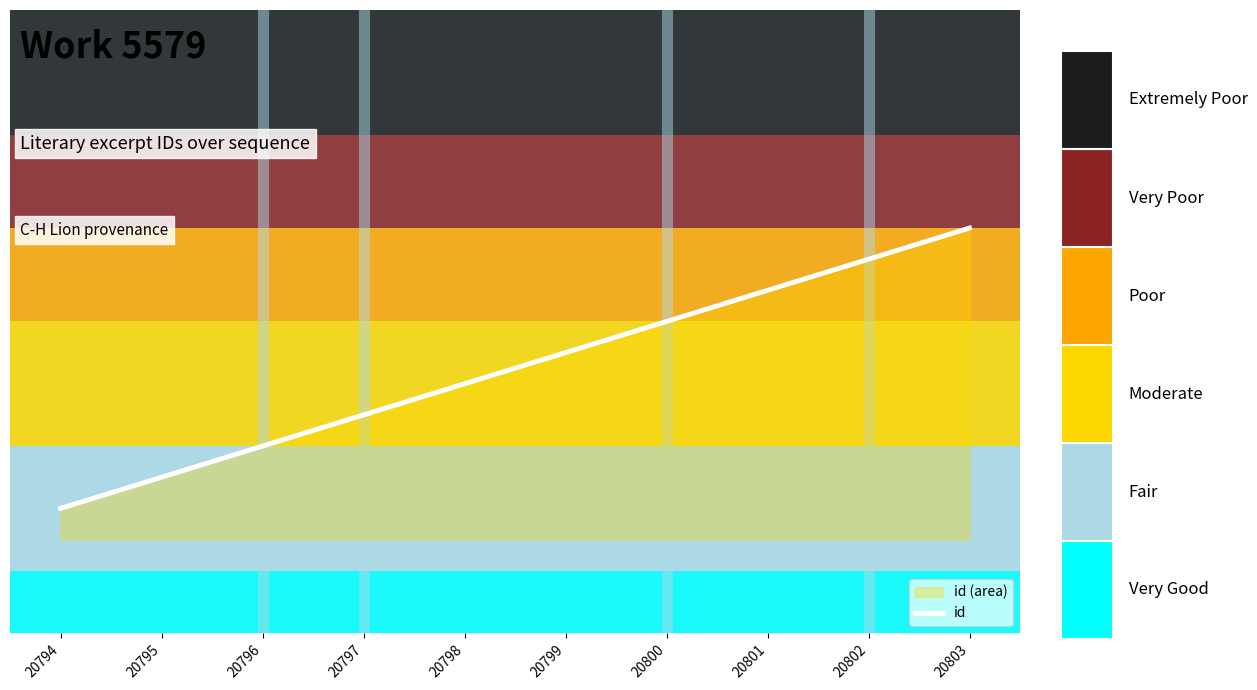

The value at 20800 is 32630. True or false?

False